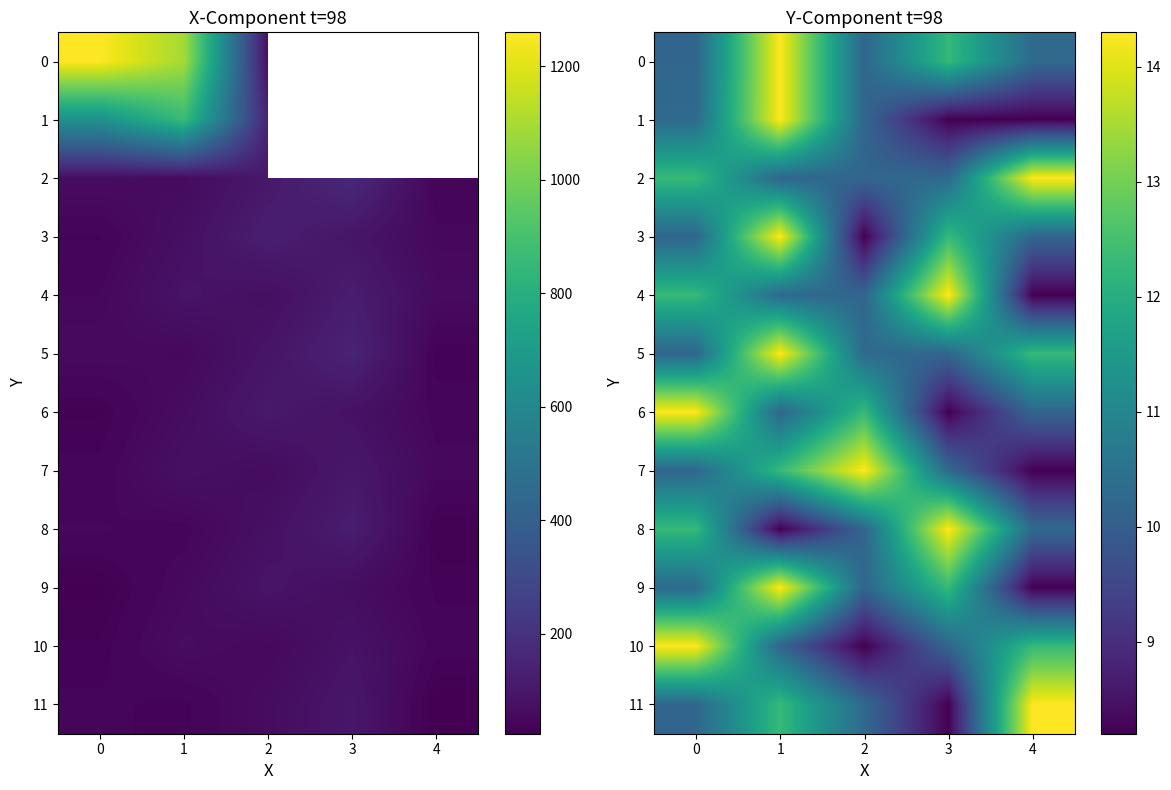

Which has a higher value, 2 or 4?

4